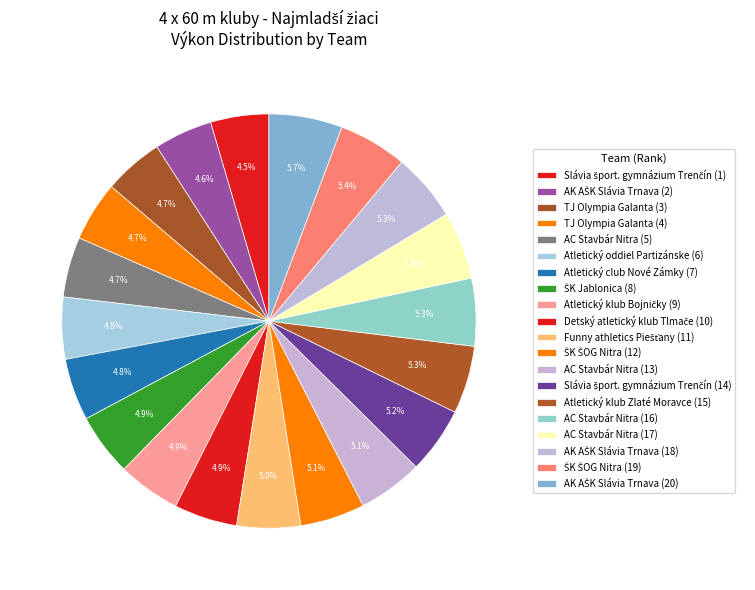

The ŠK ŠOG Nitra (19) slice represents 5% of the pie. True or false?

True